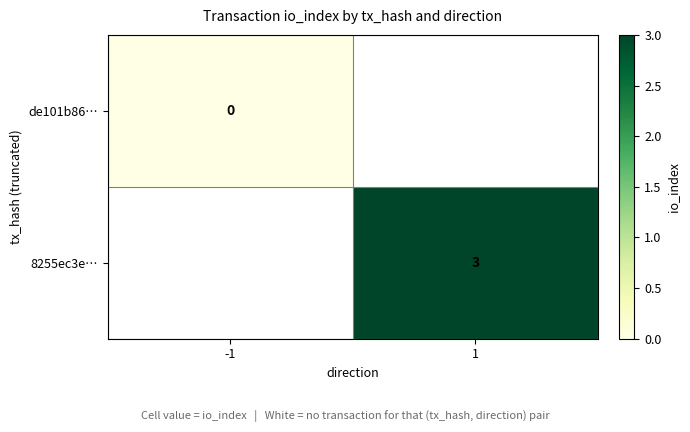

Which has a higher value, -1 or 1?

1